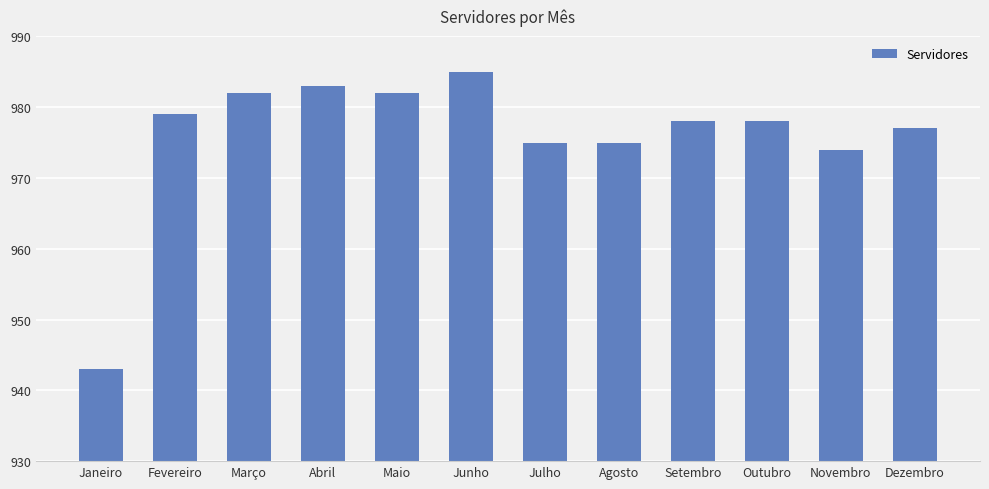

What is the greatest value displayed?

985